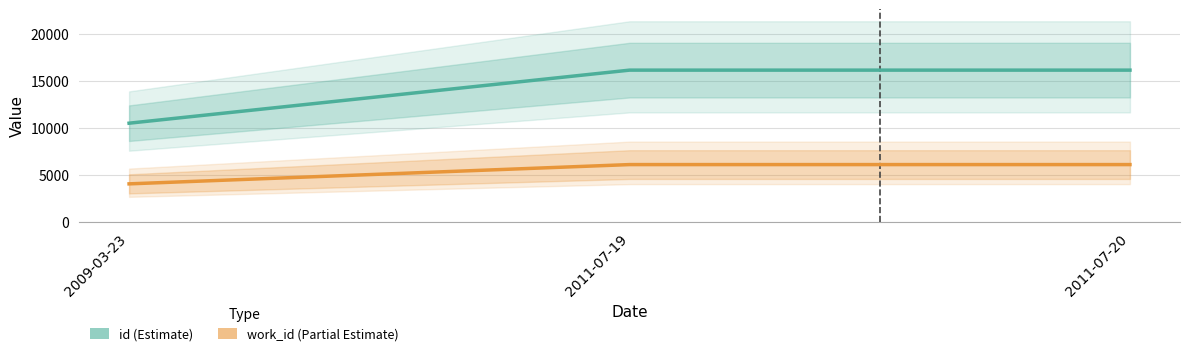

Which category has the lowest value in the work_id series?

2009-03-23